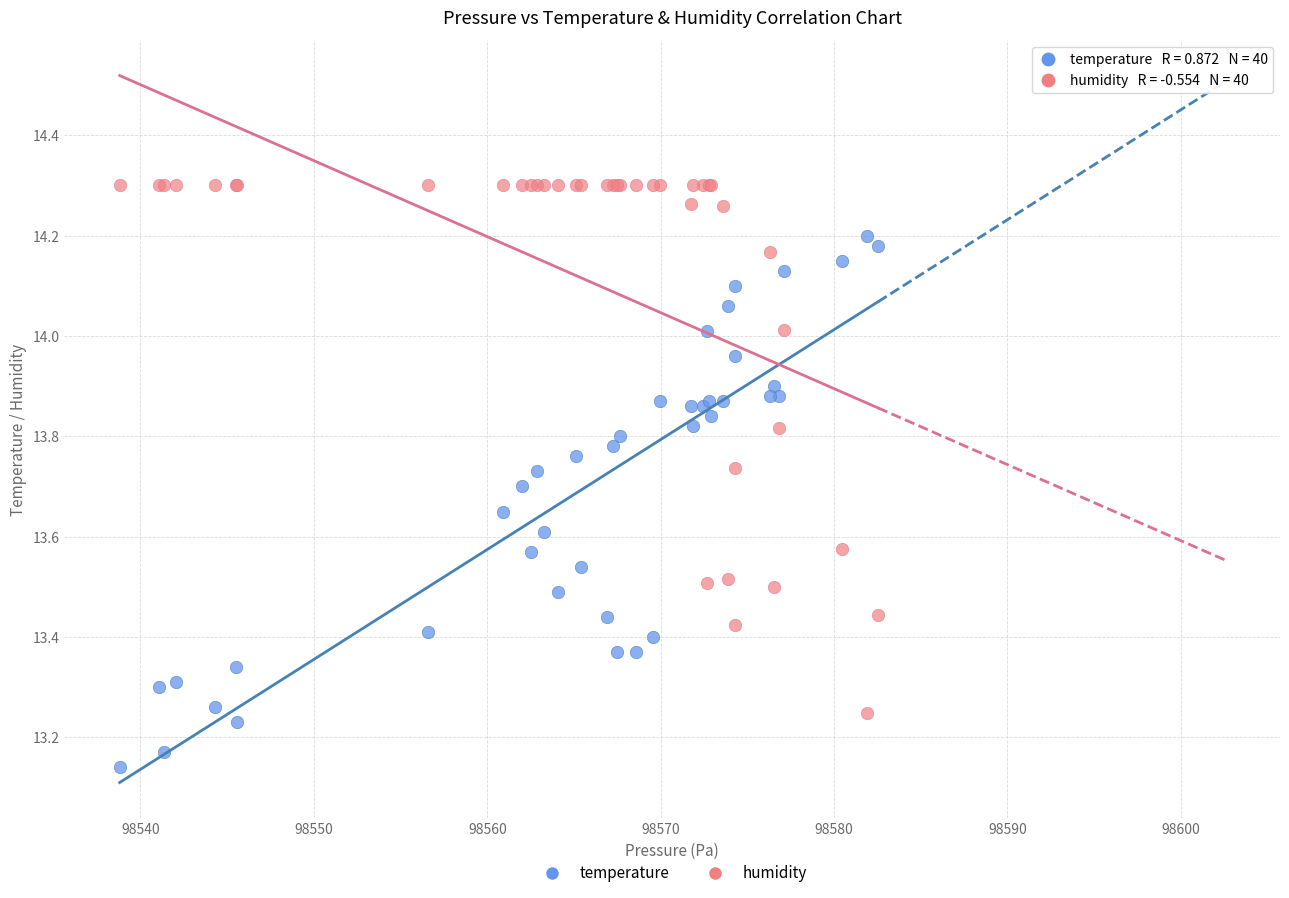

Which series contains the lowest Y value?

temperature